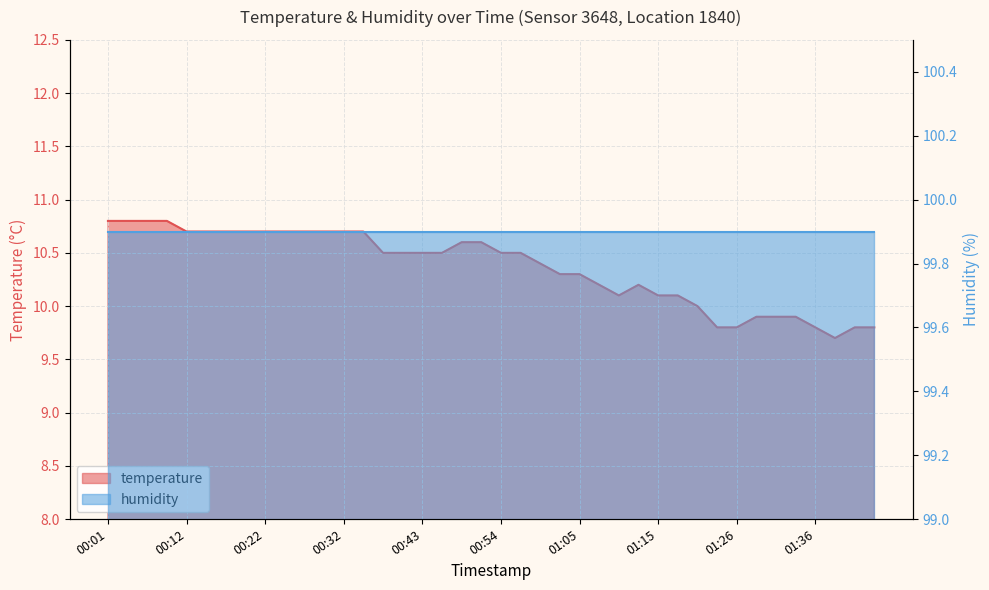

The value at 00:43 is 10.5. True or false?

True